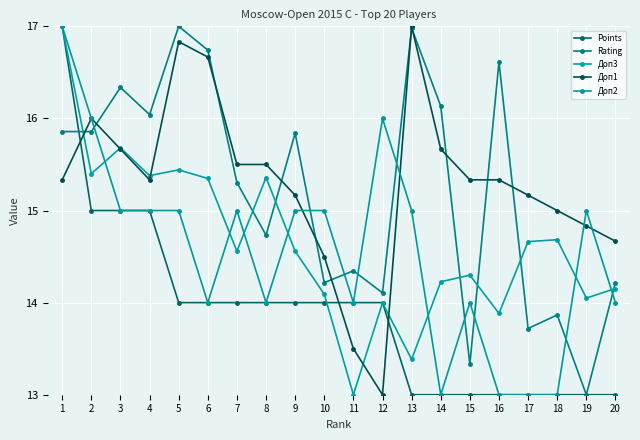

True or false: Доп3 has a value of 14.0 at 12.

True